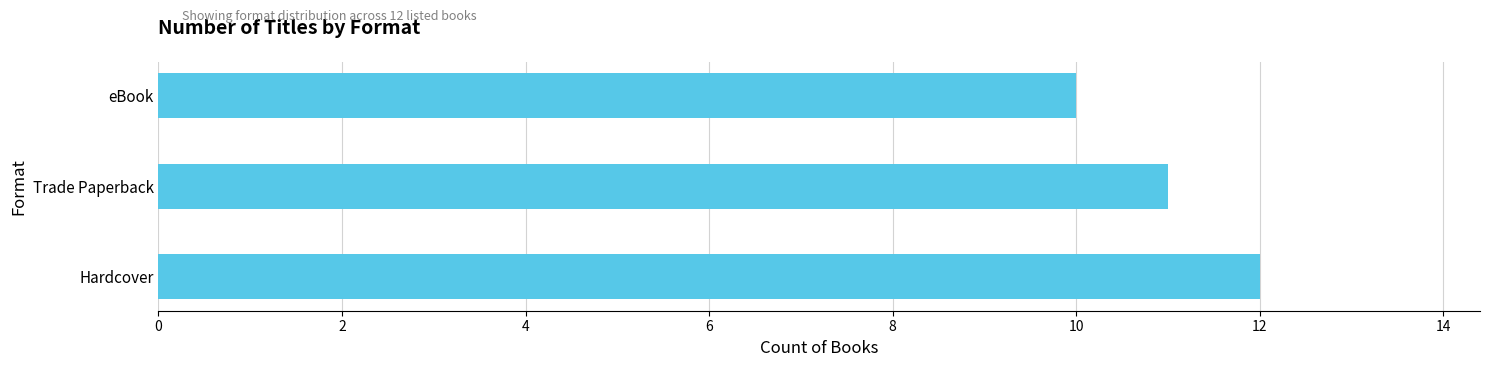

What is the approximate value at eBook?

10